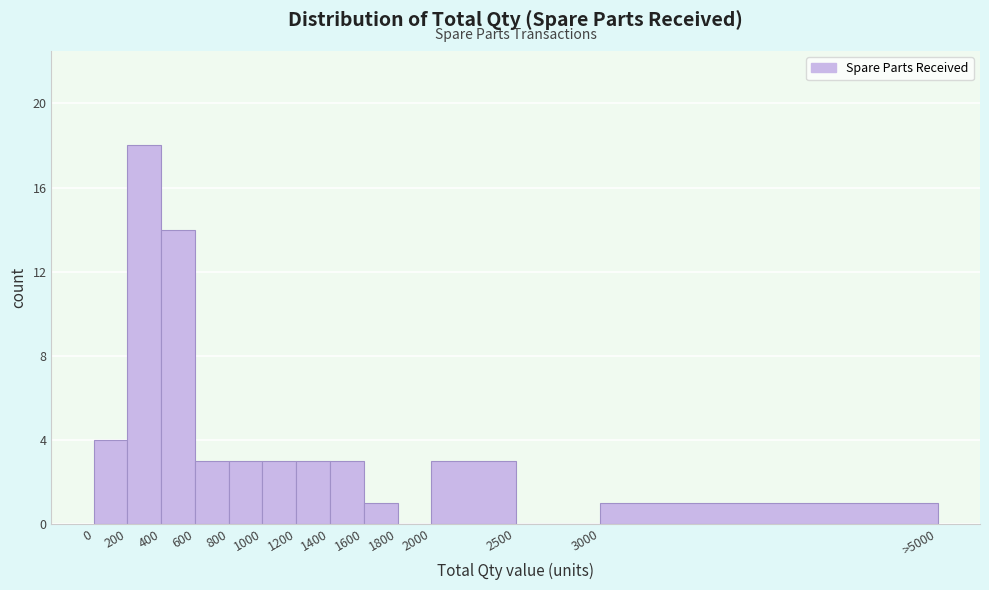

Reading right to left, transcribe all the data shown in this chart.

3000=1	2500=0	2000=3	1800=0	1600=1	1400=3	1200=3	1000=3	800=3	600=3	400=14	200=18	0=4